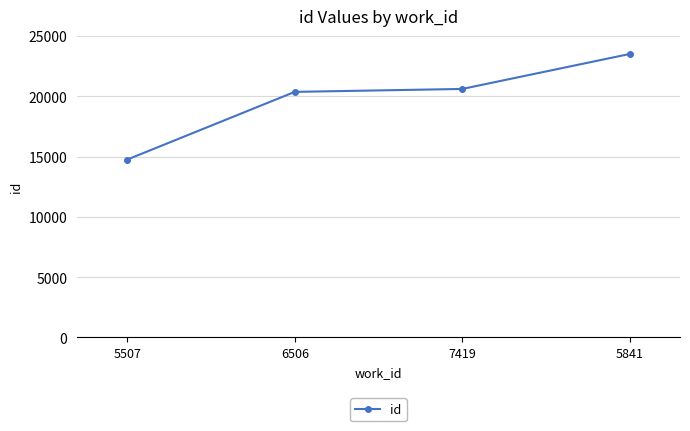

Rank the categories by value from highest to lowest.

5841, 7419, 6506, 5507